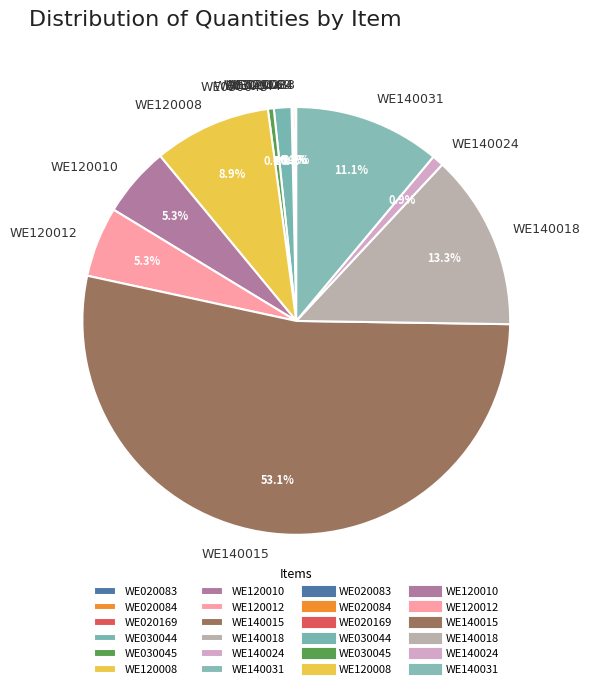

Which category has the biggest portion of the pie?

WE140015